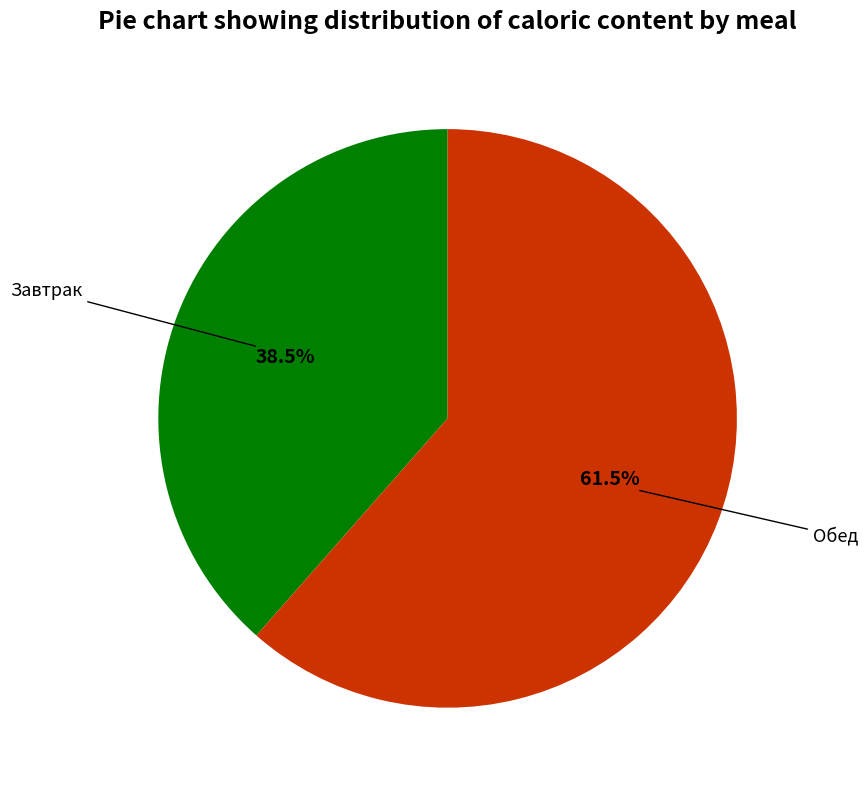

How many segments does this pie chart have?

2